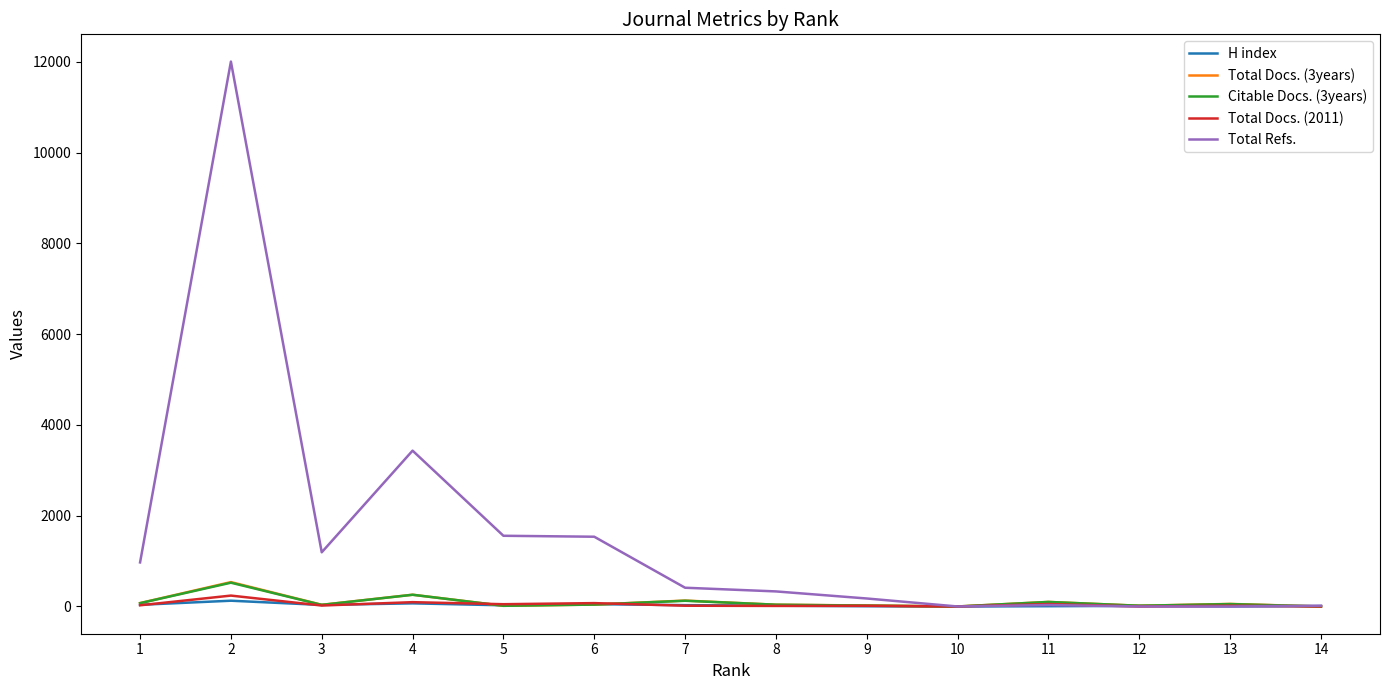

Which series has the largest range (max minus min)?

Total Refs.